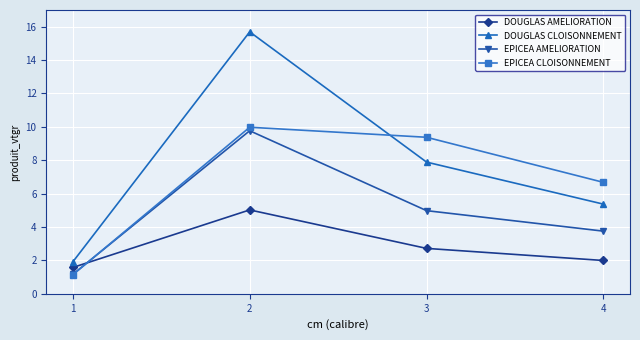

True or false: DOUGLAS AMELIORATION and EPICEA CLOISONNEMENT cross at least once.

True